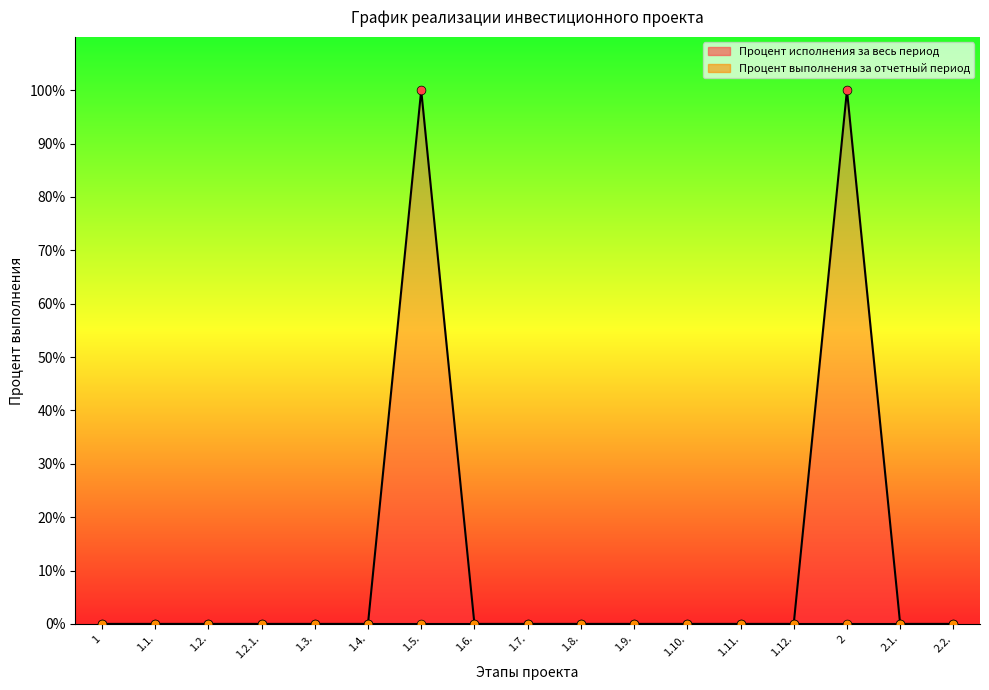

Between 1.12. and 1, which is larger?

1.12.